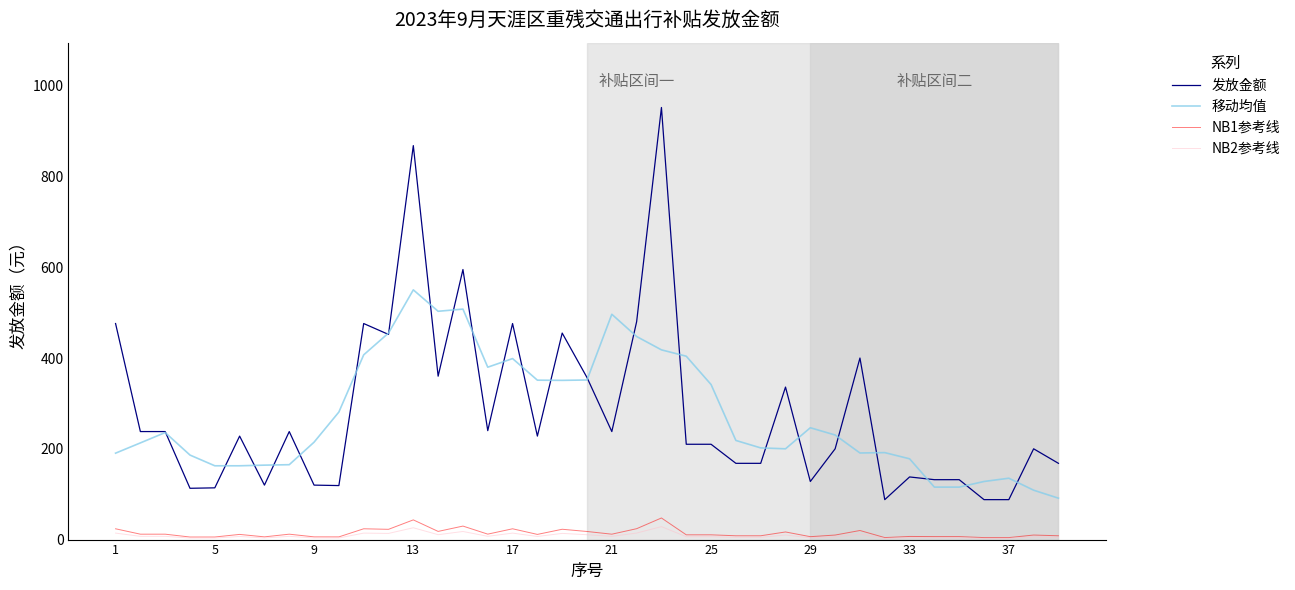

How many distinct data groups are displayed?

4